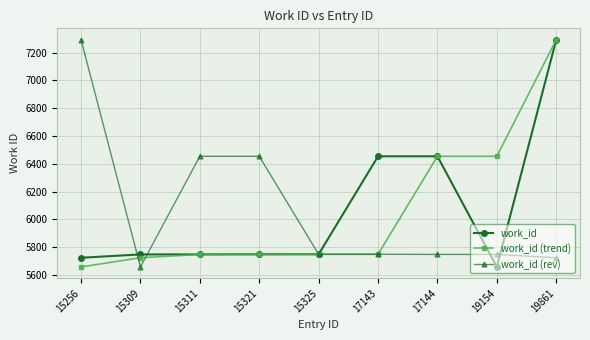

What is the minimum value for work_id (trend)?

5658